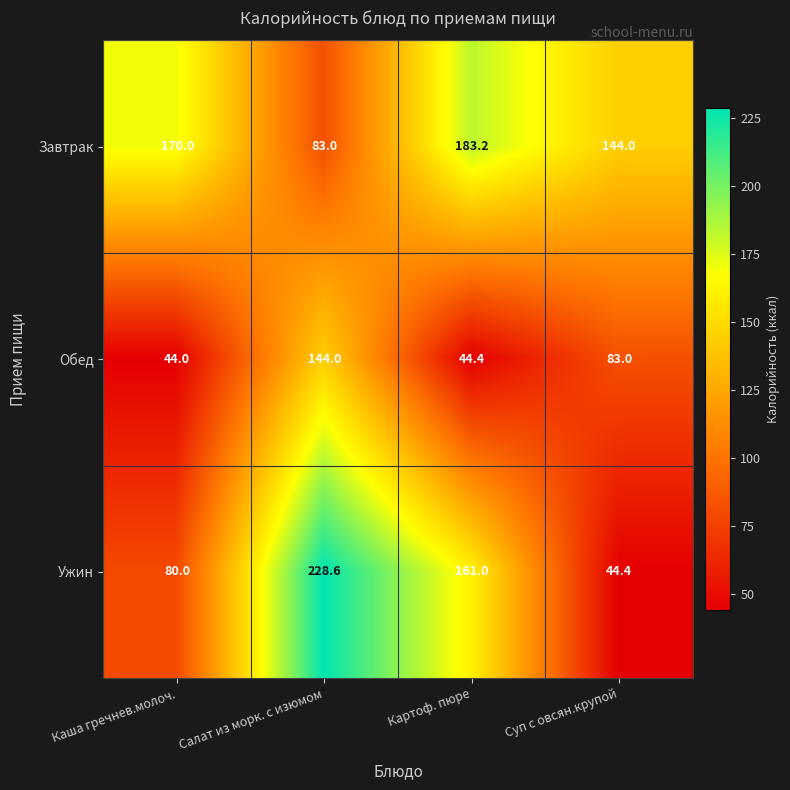

What is the sum of the Обед values at Каша гречнев.молоч. and Салат из морк. с изюмом?

188.0